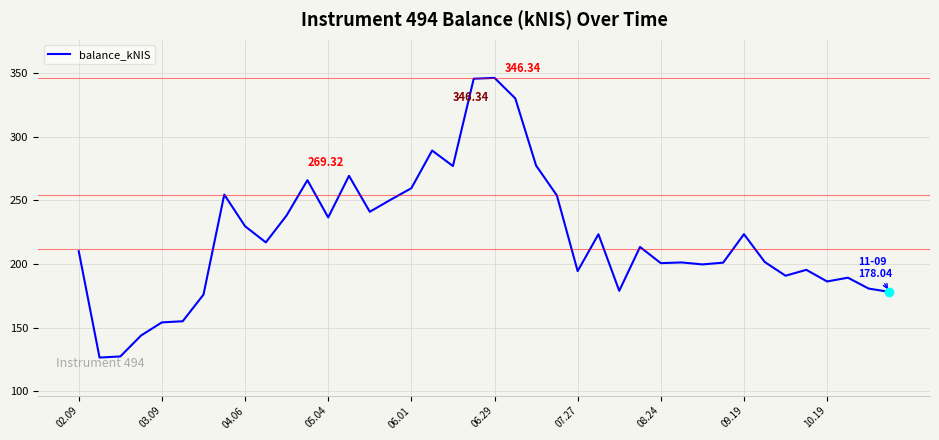

What is the difference between the maximum and minimum values?

219.9